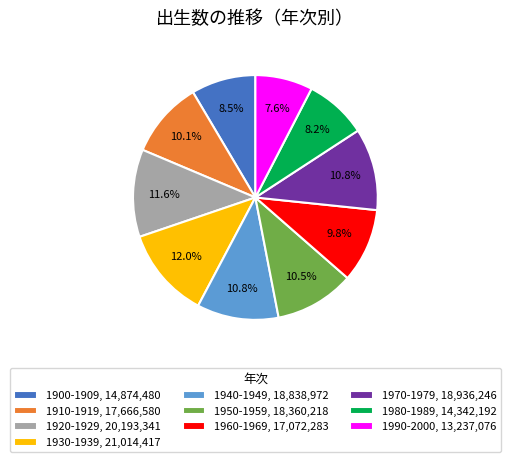

Count the number of slices in the pie.

10